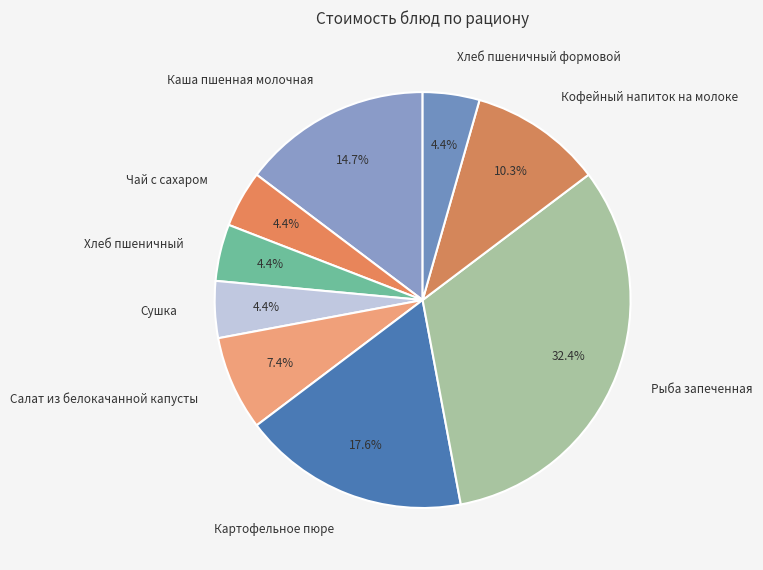

What is the ratio of the value at Чай с сахаром to the value at Каша пшенная молочная?

0.3